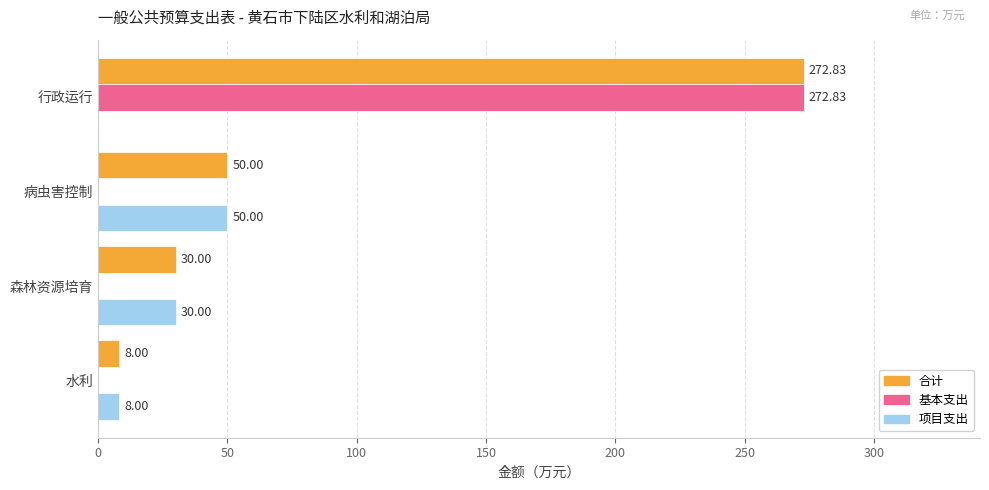

What is the sum of the 合计 values at 病虫害控制 and 水利?

58.0